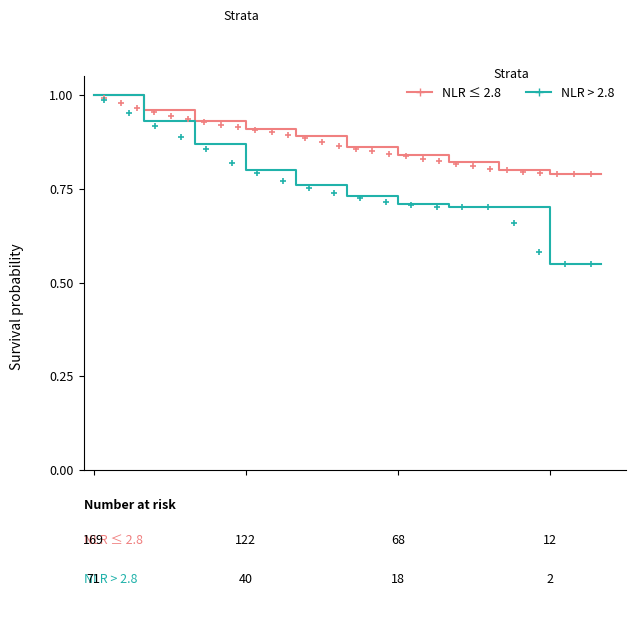

True or false: NLR ≤ 2.8 and NLR > 2.8 cross at least once.

False